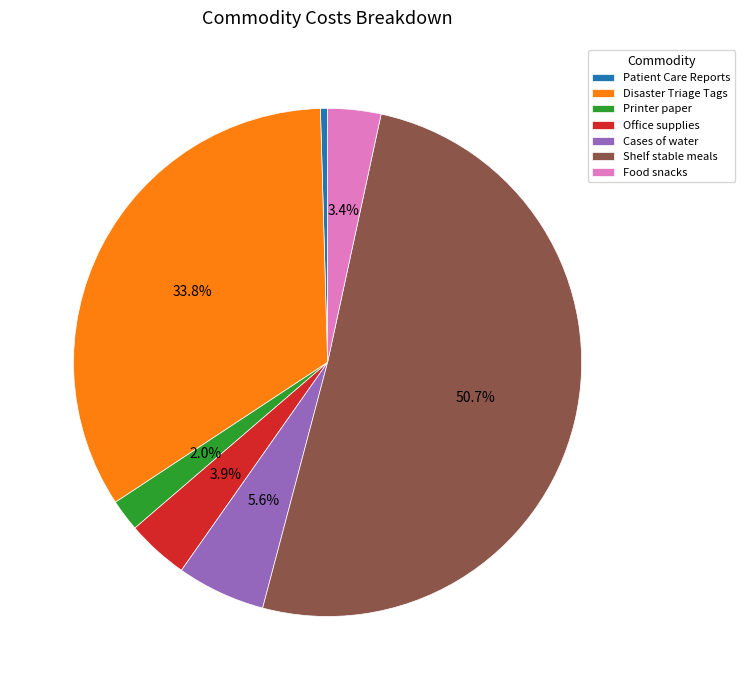

How many slices are in this pie chart?

7